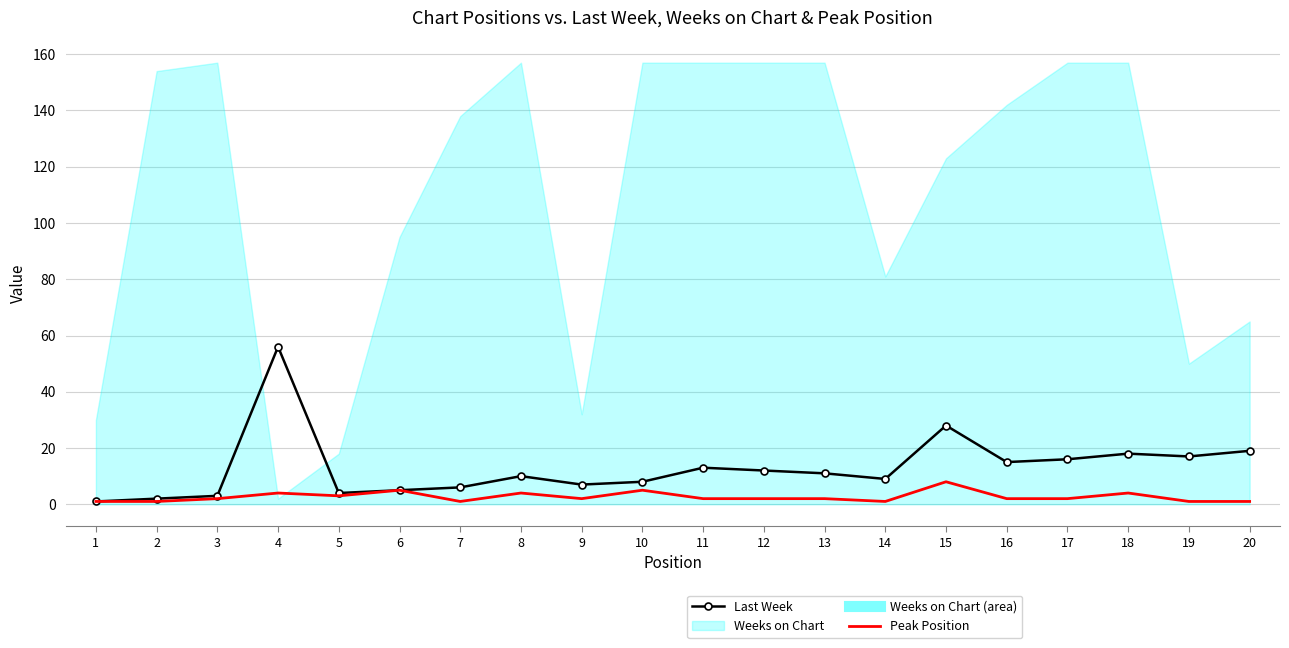

True or false: Weeks on Chart and Last Week cross at least once.

True